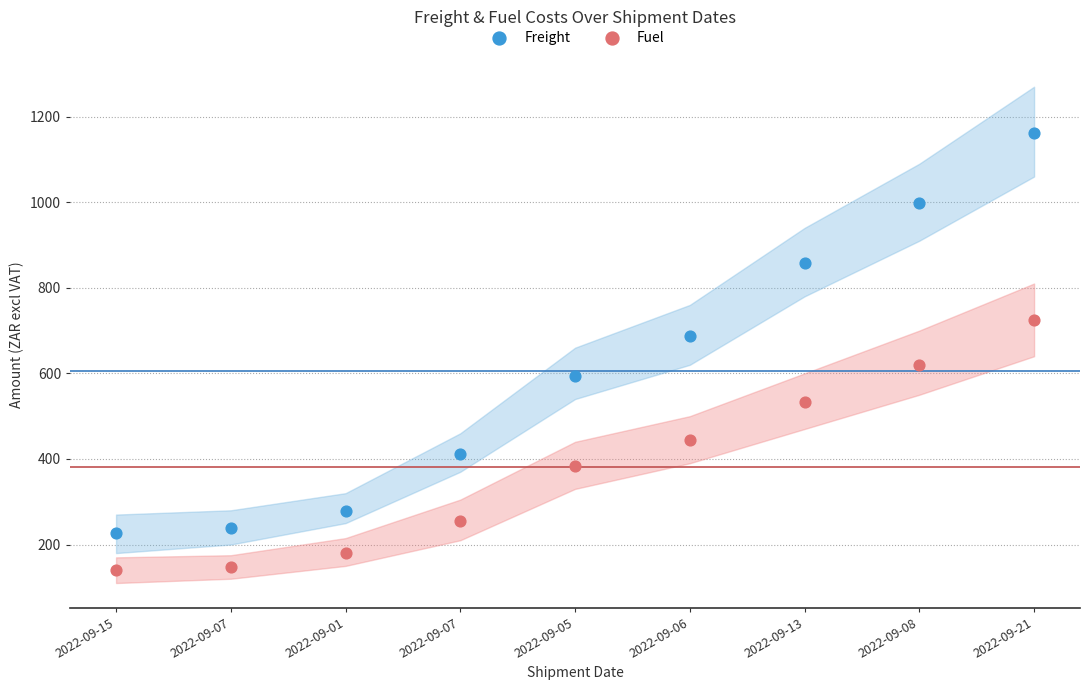

Which series has the largest Y range (max minus min)?

Freight